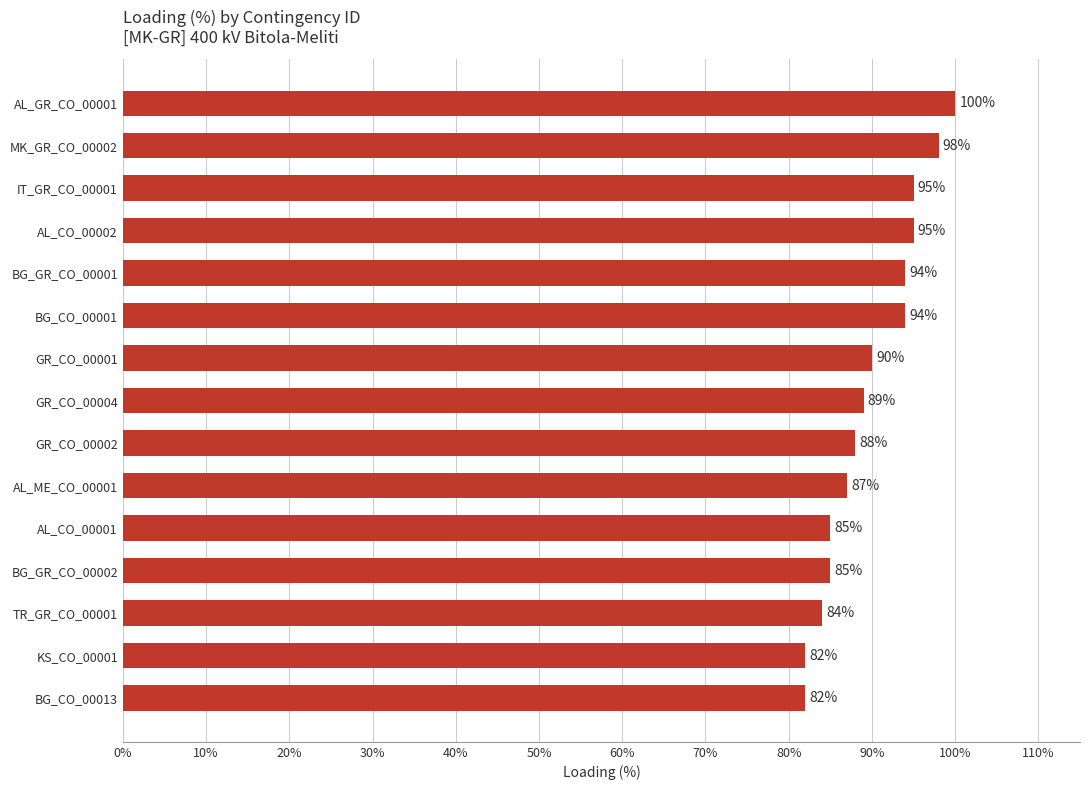

What is the difference between the second highest and minimum values?

16